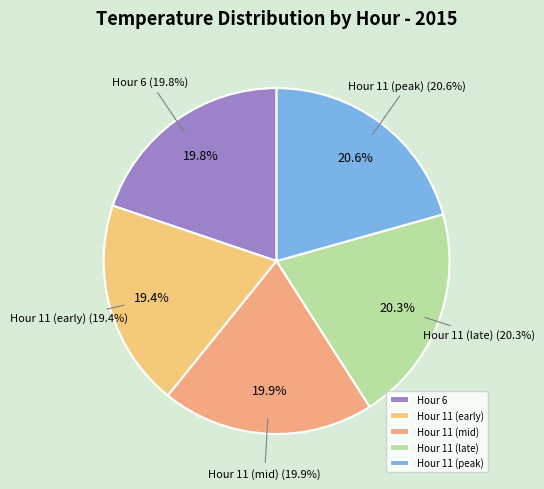

Count the number of slices in the pie.

5